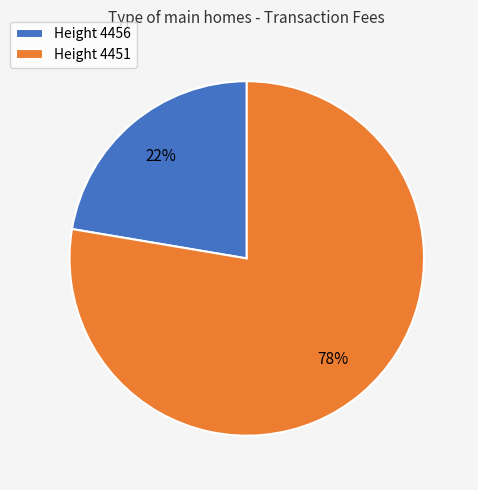

To the nearest percent, what percentage of the pie is Height 4456?

22%